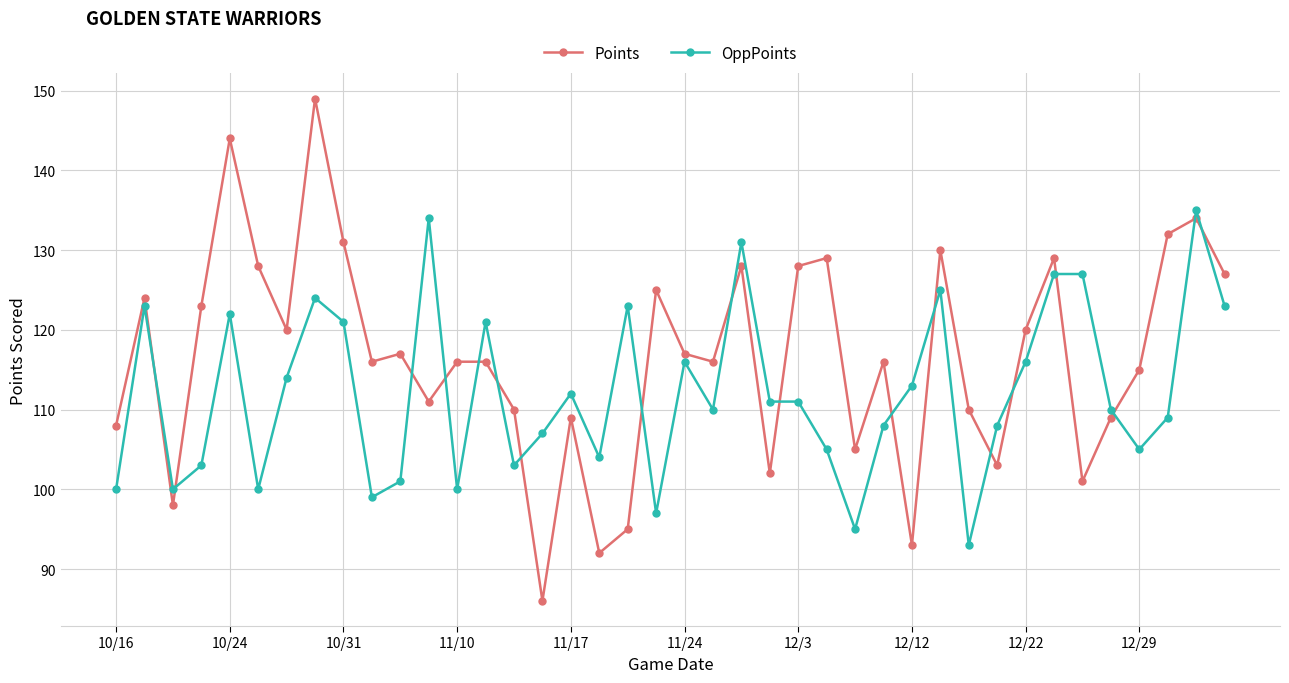

What is the smallest value displayed?

86